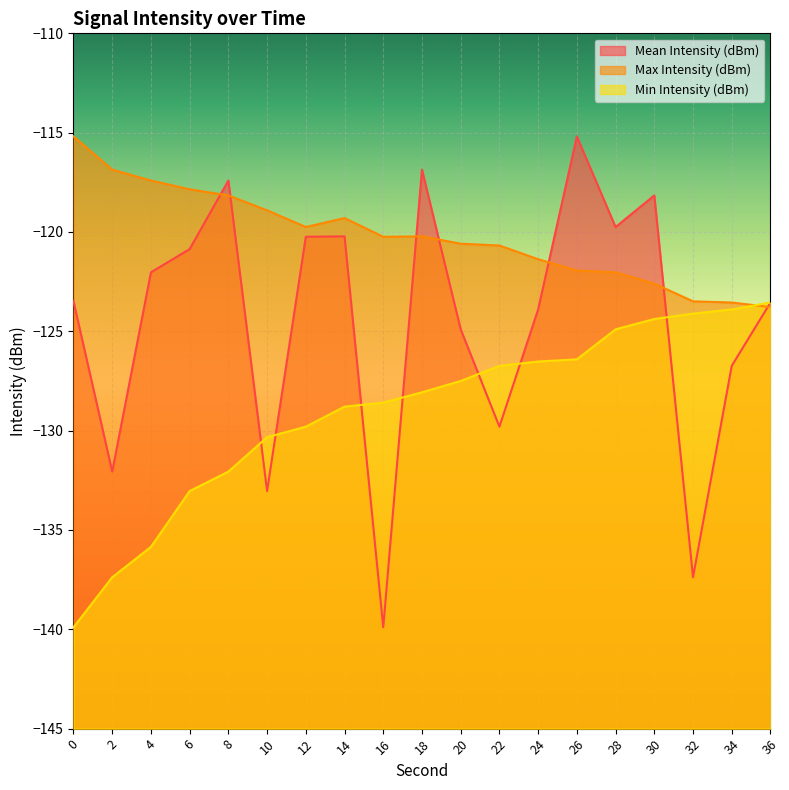

Count the number of data series in this chart.

3